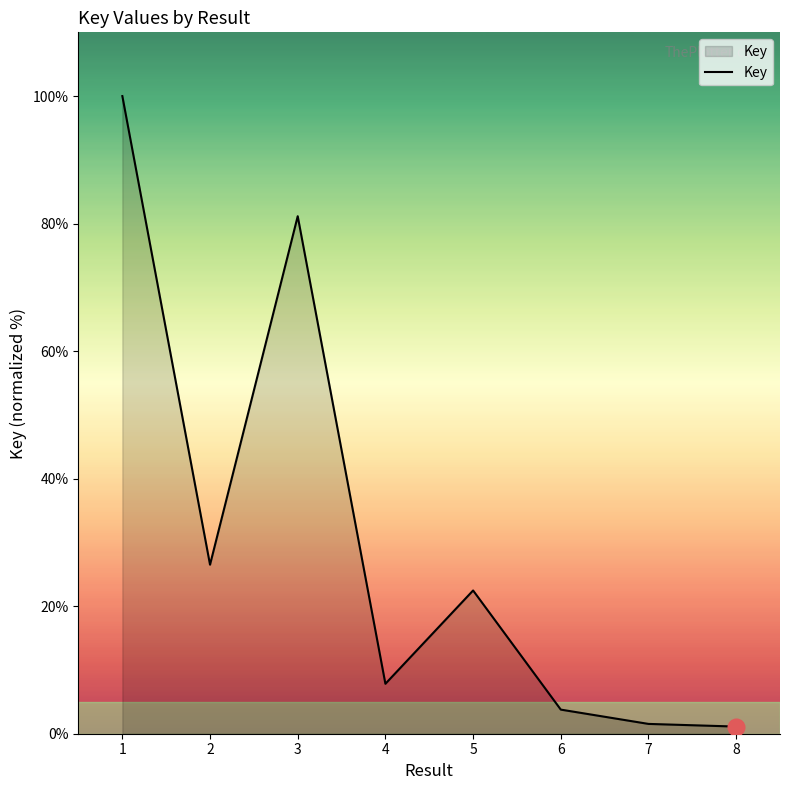

How many lines are shown in the chart?

1